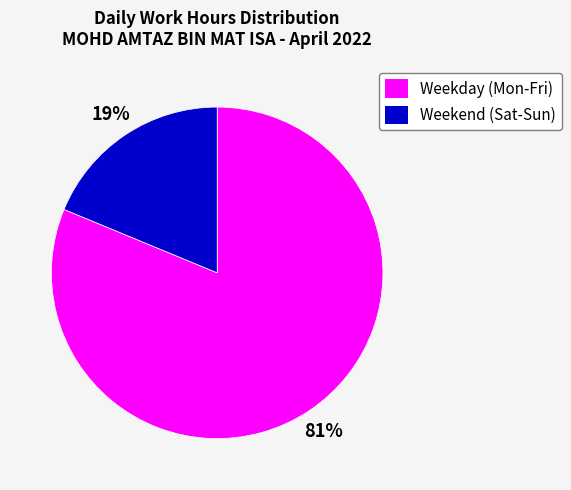

Is it true that Weekend (Sat-Sun) is 19% of the pie?

True